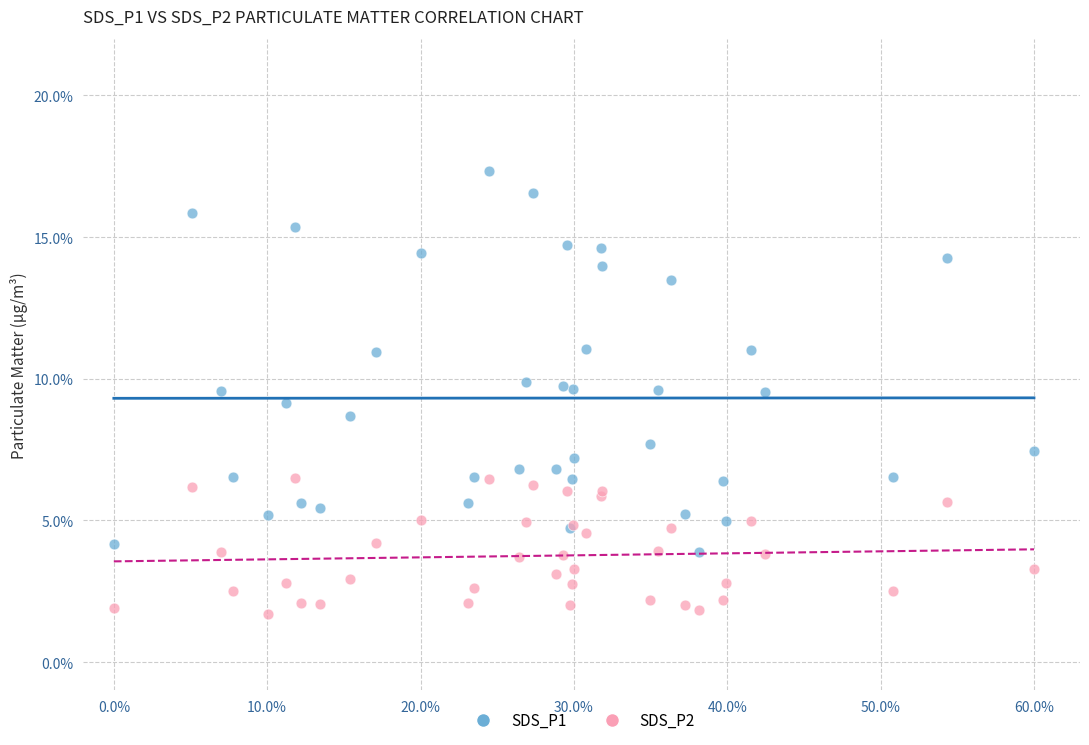

Which series has the widest spread of Y values?

SDS_P1